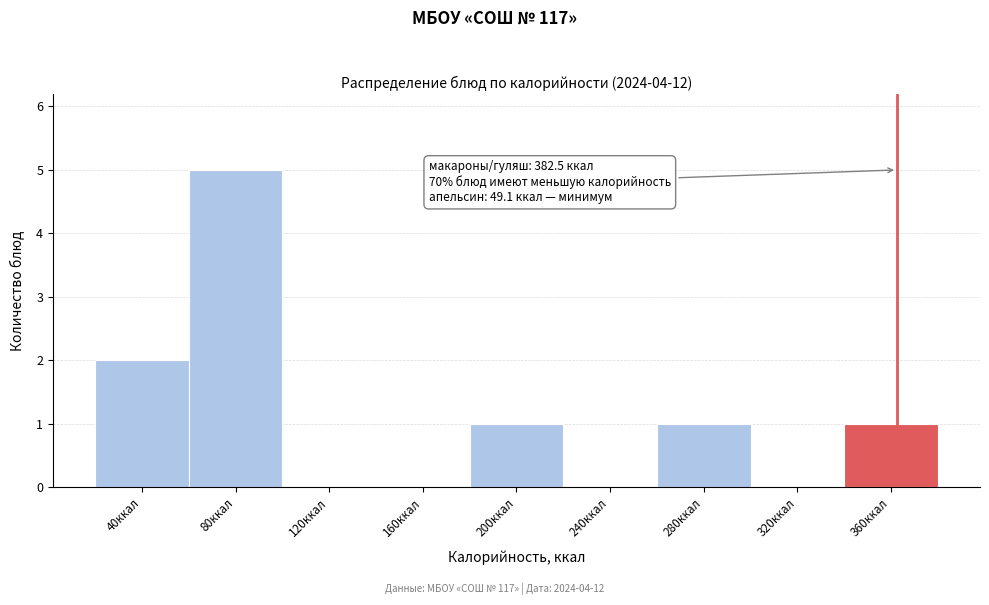

Reading left to right, what are all the values shown in this chart?

40ккал=2	80ккал=5	120ккал=0	160ккал=0	200ккал=1	240ккал=0	280ккал=1	320ккал=0	360ккал=1